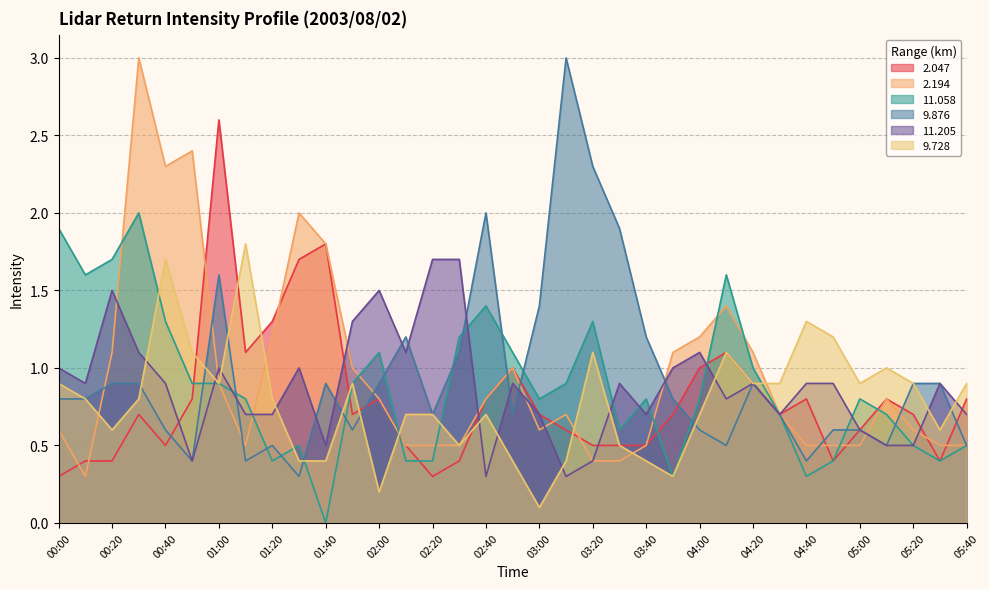

Reading left to right, transcribe all the data shown in this chart.

2.047: 0.3	0.4	0.4	0.7	0.5	0.8	2.6	1.1	1.3	1.7	1.8	0.7	0.8	0.5	0.3	0.4	0.8	1.0	0.7	0.6	0.5	0.5	0.5	0.7	1.0	1.1	0.9	0.7	0.8	0.4	0.6	0.8	0.7	0.4	0.8
2.194: 0.6	0.3	1.1	3.0	2.3	2.4	0.9	0.5	1.2	2.0	1.8	1.0	0.8	0.5	0.5	0.5	0.8	1.0	0.6	0.7	0.4	0.4	0.5	1.1	1.2	1.4	1.1	0.7	0.5	0.5	0.5	0.8	0.6	0.5	0.5
11.058: 1.9	1.6	1.7	2.0	1.3	0.9	0.9	0.8	0.4	0.5	0.0	0.9	1.1	0.4	0.4	1.2	1.4	1.1	0.8	0.9	1.3	0.6	0.8	0.3	0.8	1.6	1.0	0.7	0.3	0.4	0.8	0.7	0.5	0.4	0.5
9.876: 0.8	0.8	0.9	0.9	0.6	0.4	1.6	0.4	0.5	0.3	0.9	0.6	0.9	1.2	0.7	1.1	2.0	0.7	1.4	3.0	2.3	1.9	1.2	0.8	0.6	0.5	0.9	0.7	0.4	0.6	0.6	0.5	0.9	0.9	0.5
11.205: 1.0	0.9	1.5	1.1	0.9	0.4	1.0	0.7	0.7	1.0	0.5	1.3	1.5	1.1	1.7	1.7	0.3	0.9	0.7	0.3	0.4	0.9	0.7	1.0	1.1	0.8	0.9	0.7	0.9	0.9	0.6	0.5	0.5	0.9	0.7
9.728: 0.9	0.8	0.6	0.8	1.7	1.1	0.9	1.8	0.8	0.4	0.4	0.9	0.2	0.7	0.7	0.5	0.7	0.4	0.1	0.4	1.1	0.5	0.4	0.3	0.7	1.1	0.9	0.9	1.3	1.2	0.9	1.0	0.9	0.6	0.9